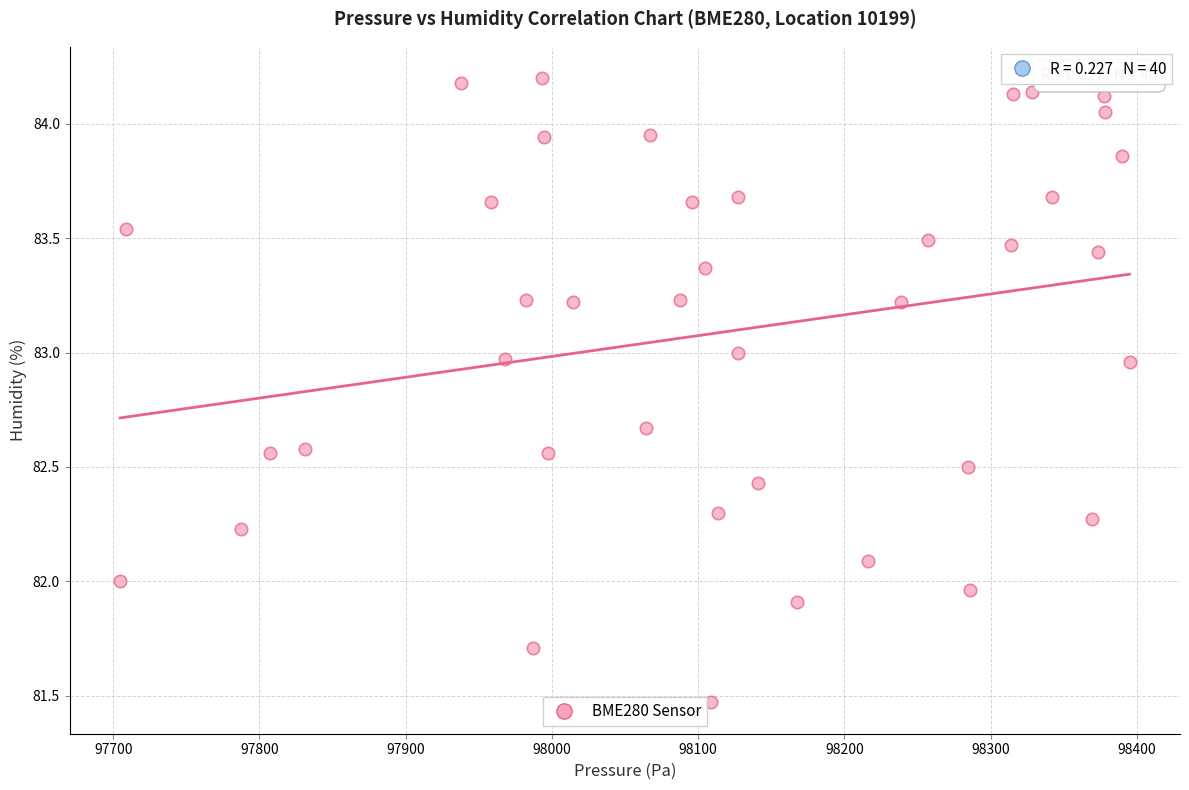

What is the range of Y values (max minus min)?

2.7